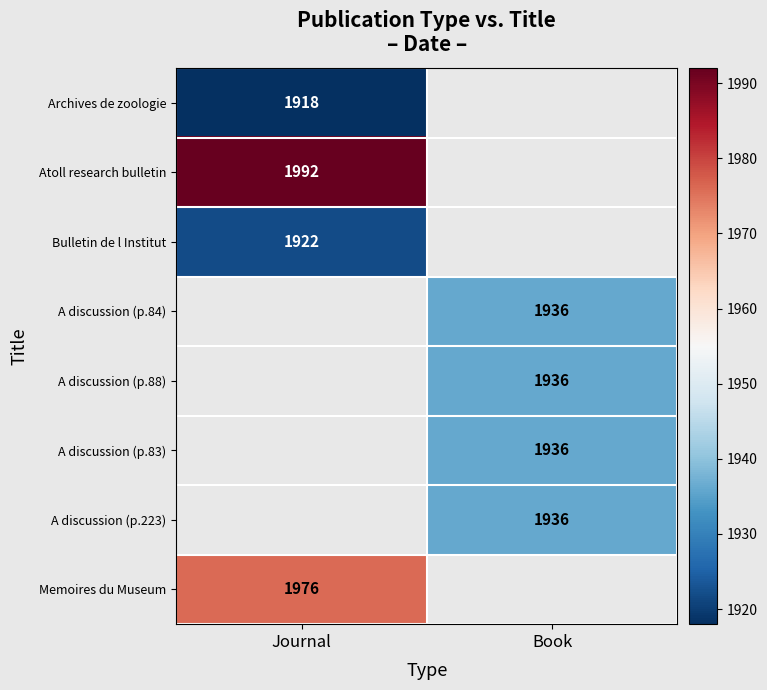

True or false: Archives de zoologie has a value of 914 at Journal.

False